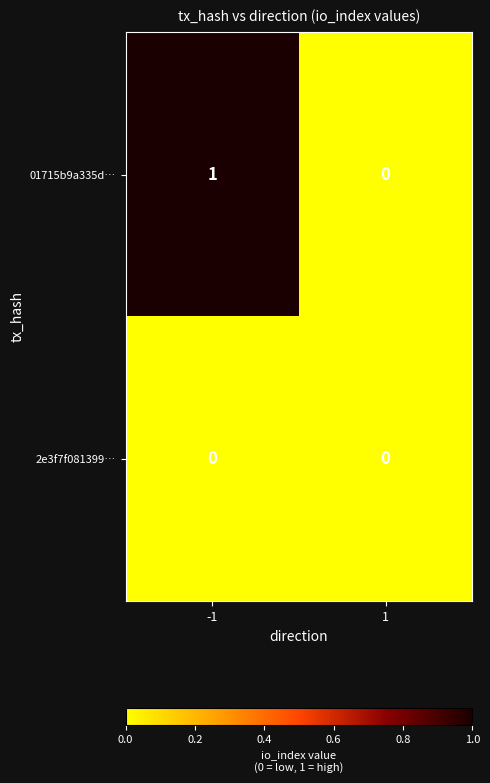

Which series has the widest spread of values?

01715b9a335d…